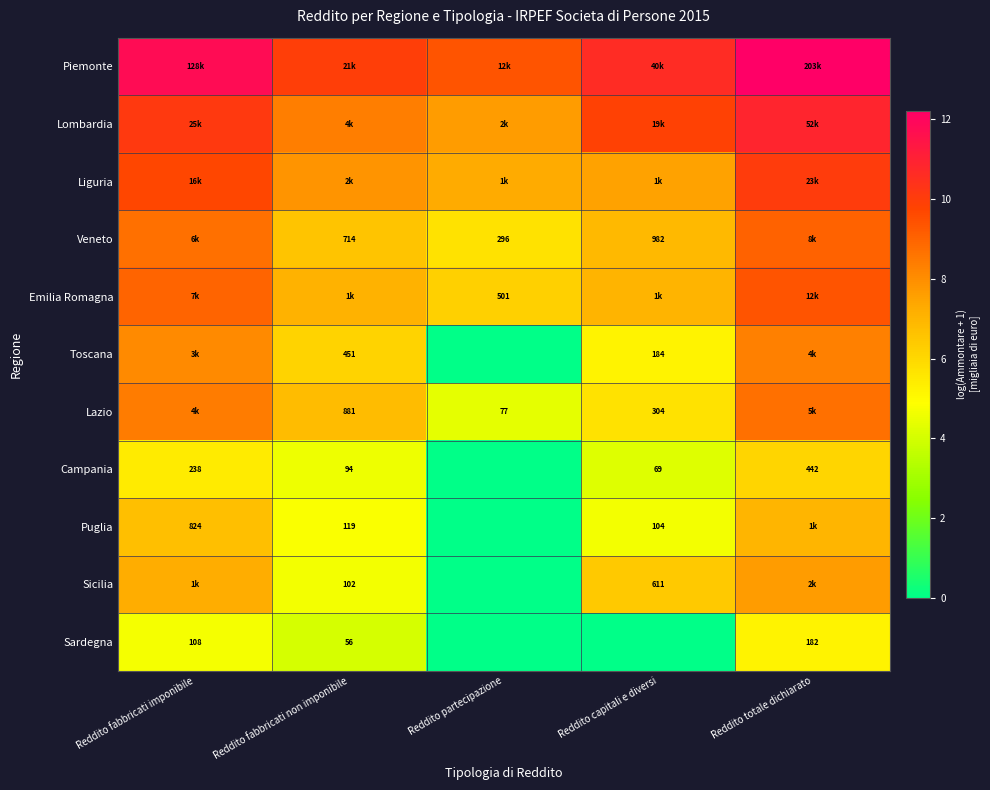

What is the sum of the Lazio values at Reddito fabbricati imponibile and Reddito partecipazione?

12.8